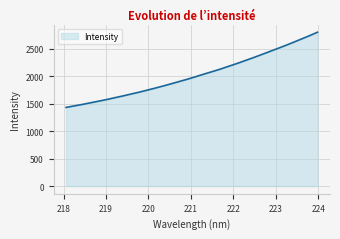

How many lines are shown in the chart?

1